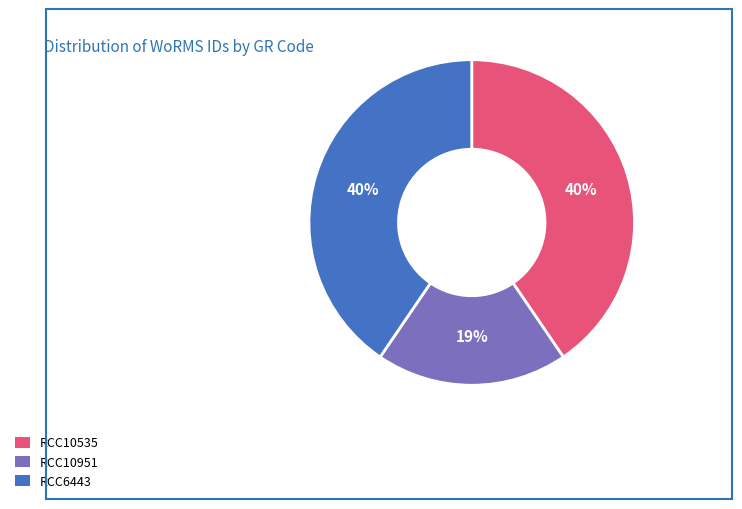

Which slice is the smallest?

RCC10951